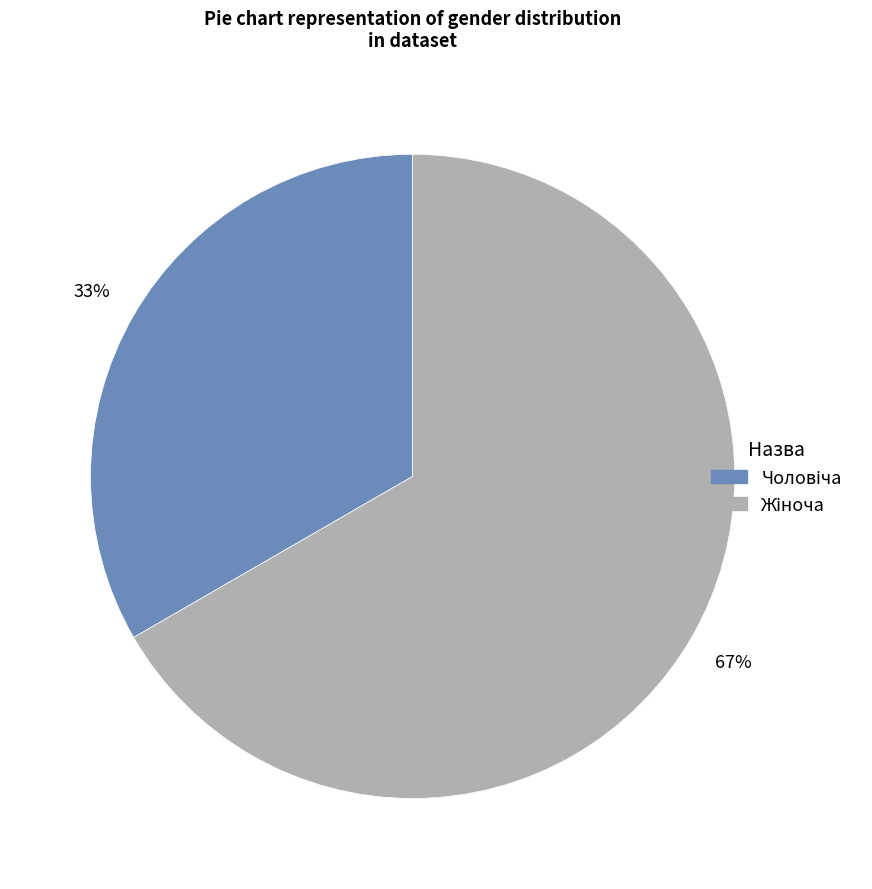

How many segments does this pie chart have?

2